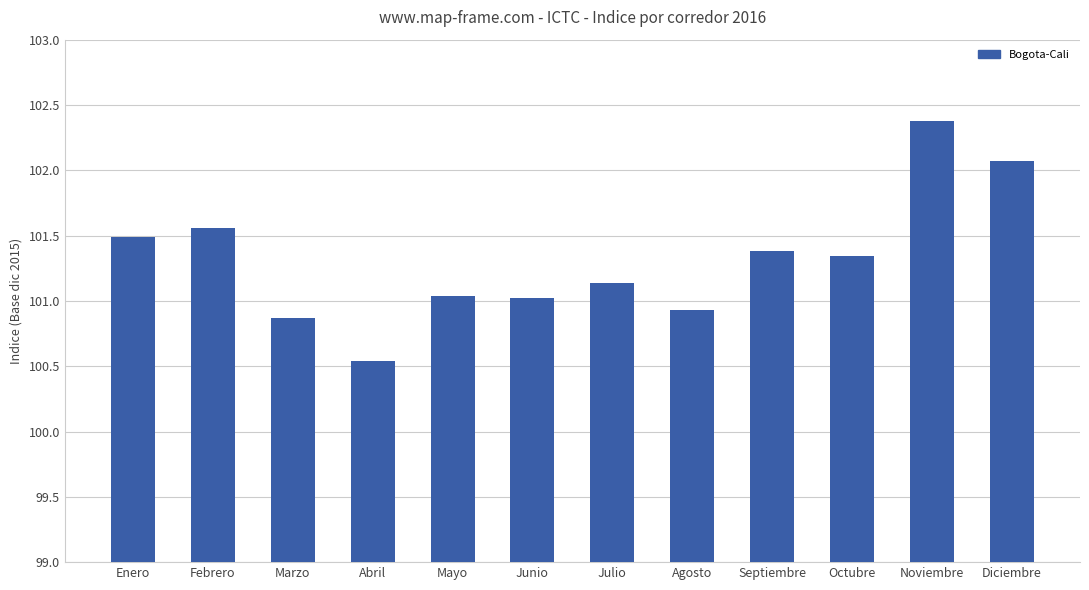

Which category has the lowest value across all series?

Abril